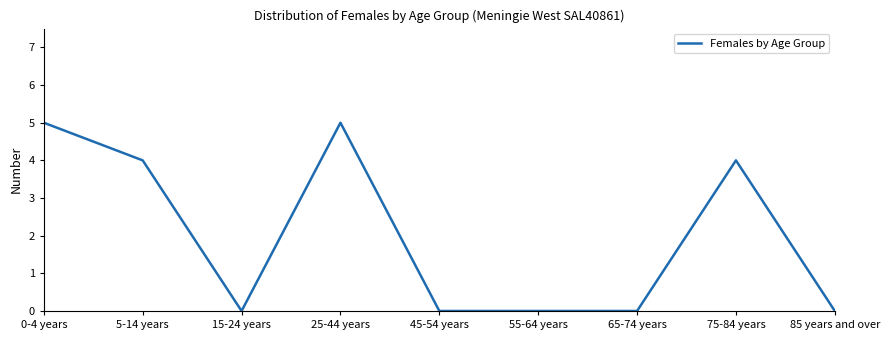

The chart shows a value of 0 at 15-24 years. True or false?

True